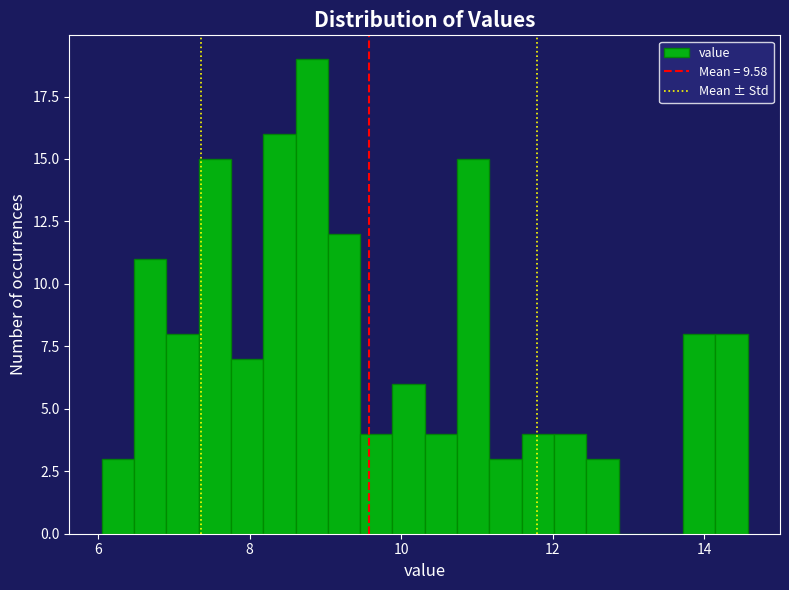

Around what value on the x-axis is the tallest bar? Give the approximate position of its centre, as read against the axis.

8.8